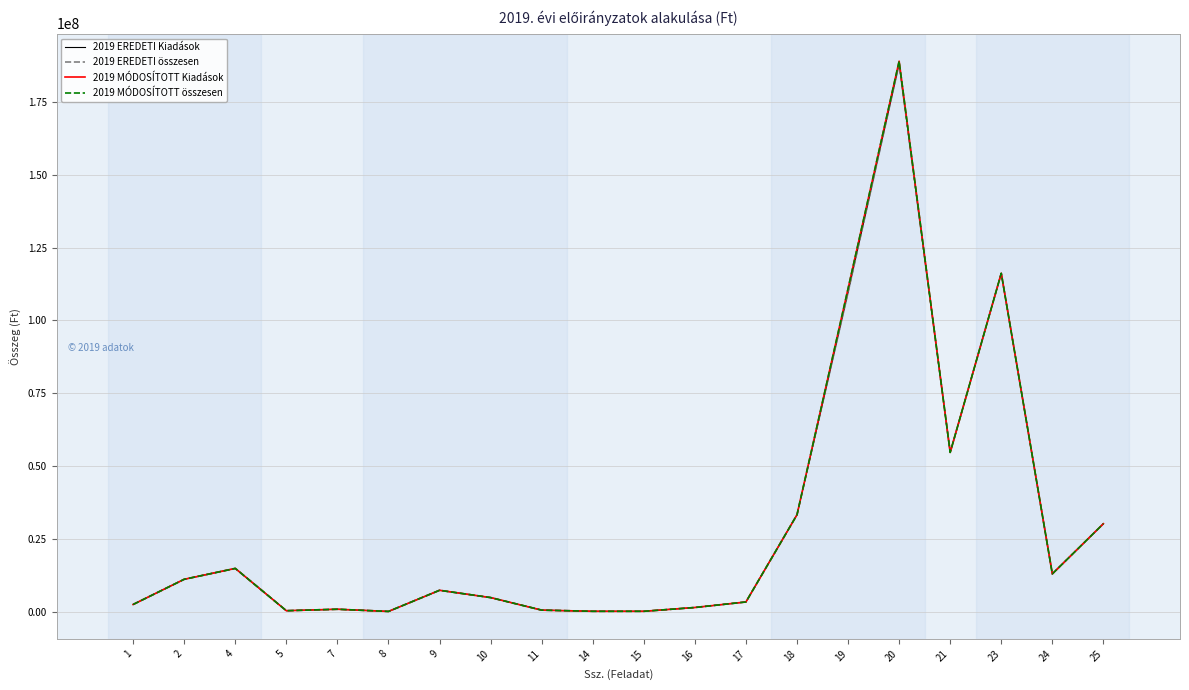

What is the difference between the maximum and minimum values in the 2019 MÓDOSÍTOTT Kiadások series?

188665704